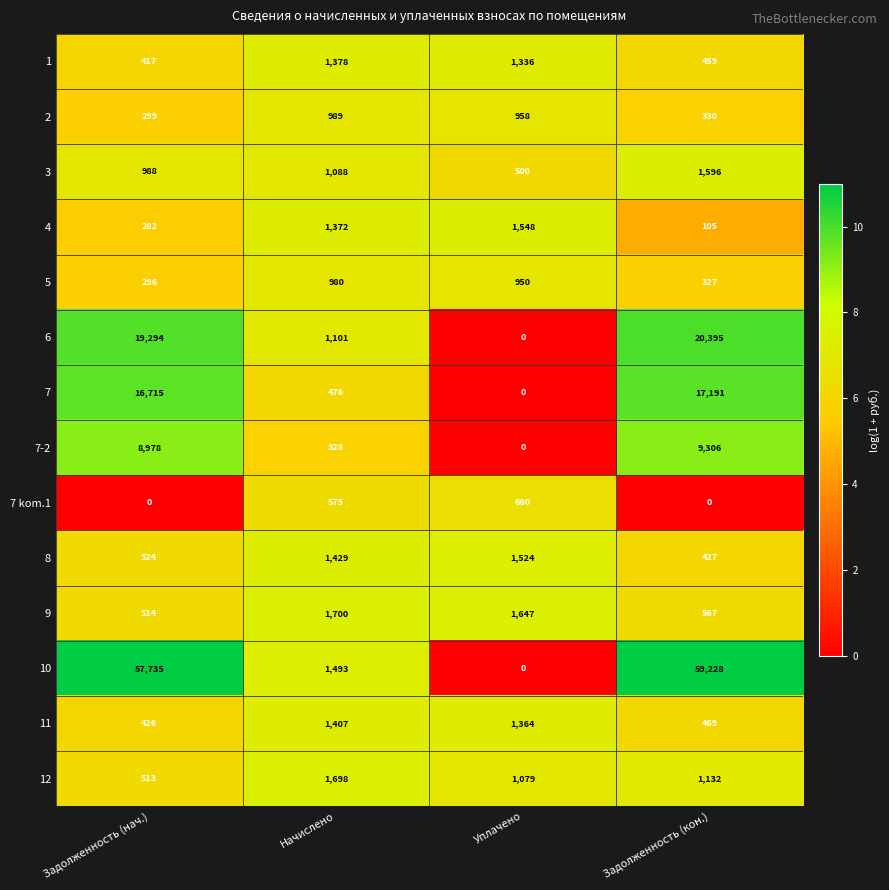

What value does the 11 series have at Начислено, to the nearest 10?

1410